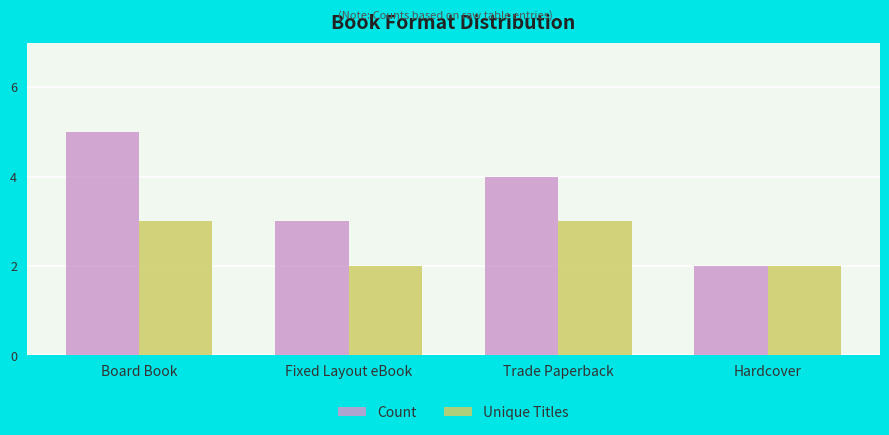

Reading left to right, what are all the values shown in this chart?

Count: 5	3	4	2
Unique Titles: 3	2	3	2